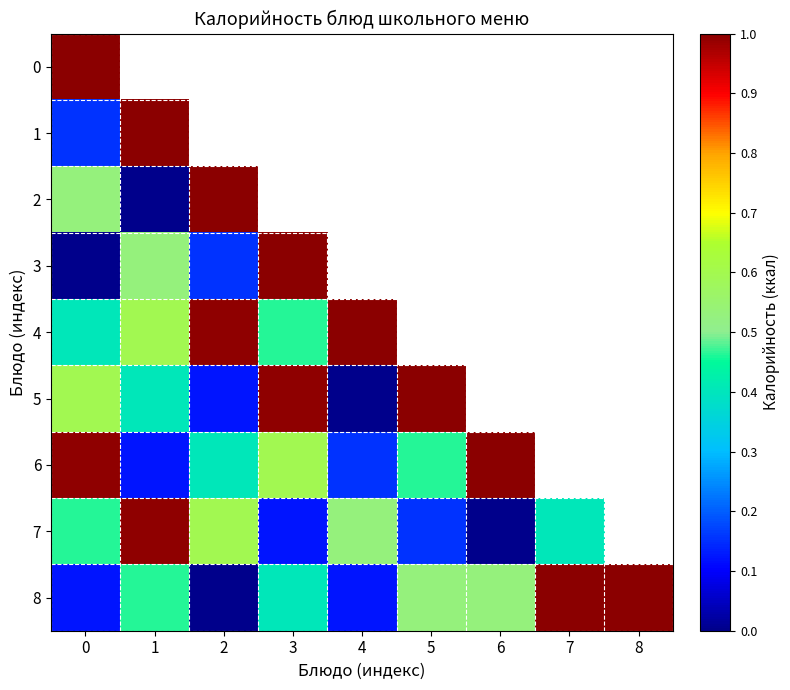

Which category has the highest value in the 4 series?

4